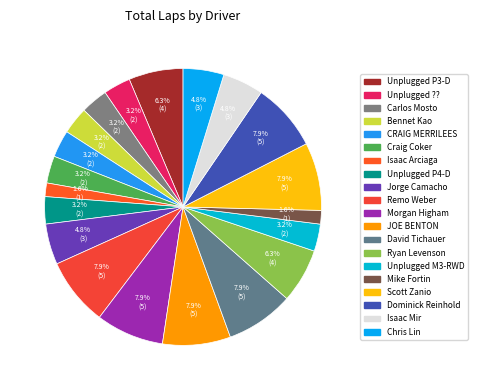

Which slice is the largest?

Remo Weber